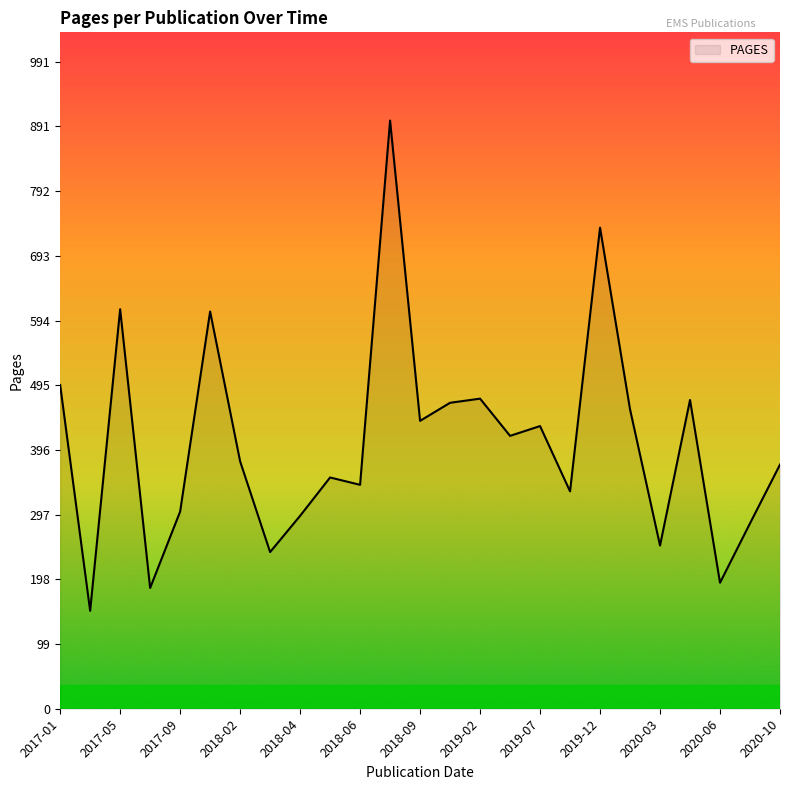

What is the maximum value shown in the chart?

901.0